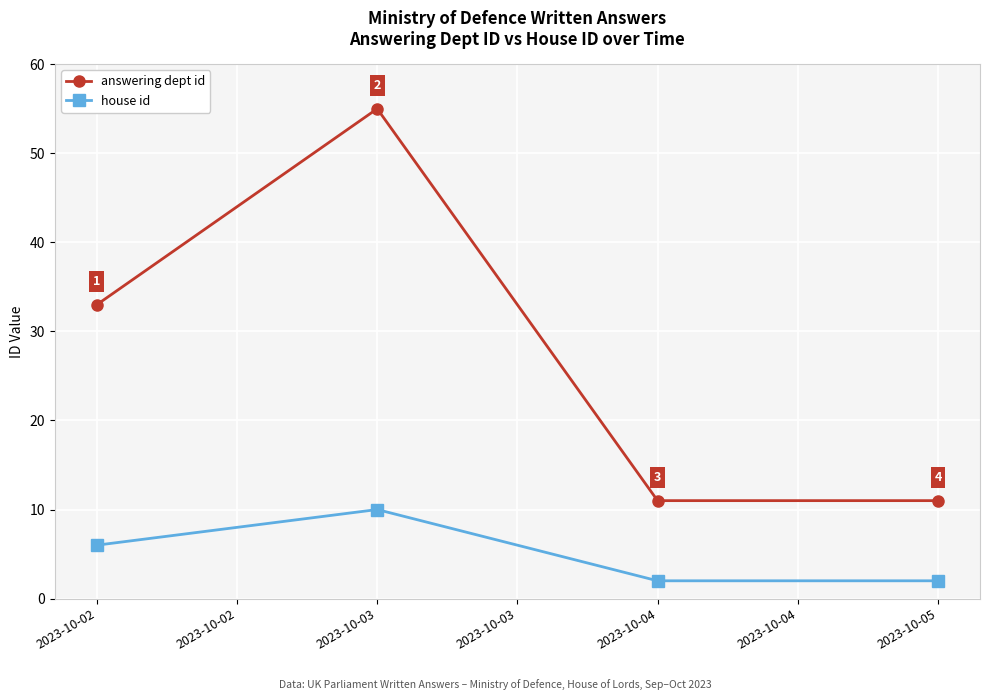

Read the house id value at 2023-10-02.

6